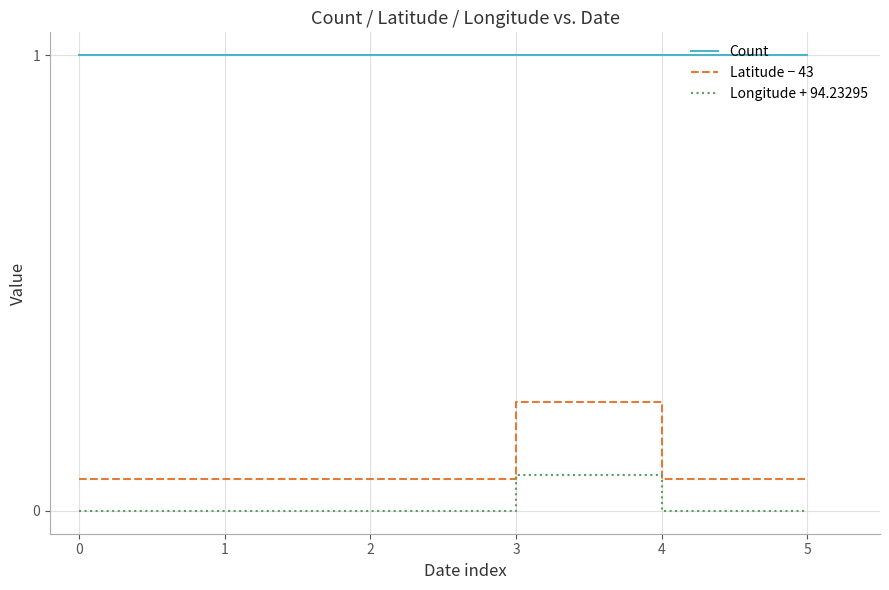

What is the average value of the Count series?

1.0